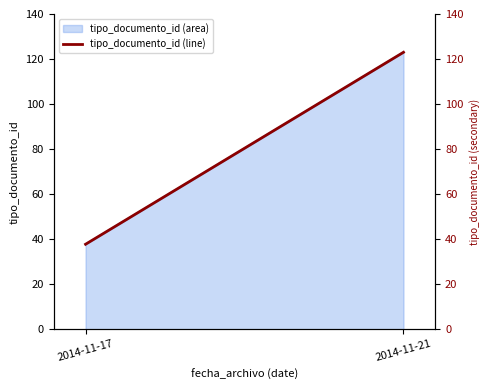

What is the ratio of the value at 2014-11-21 to the value at 2014-11-17?

3.3